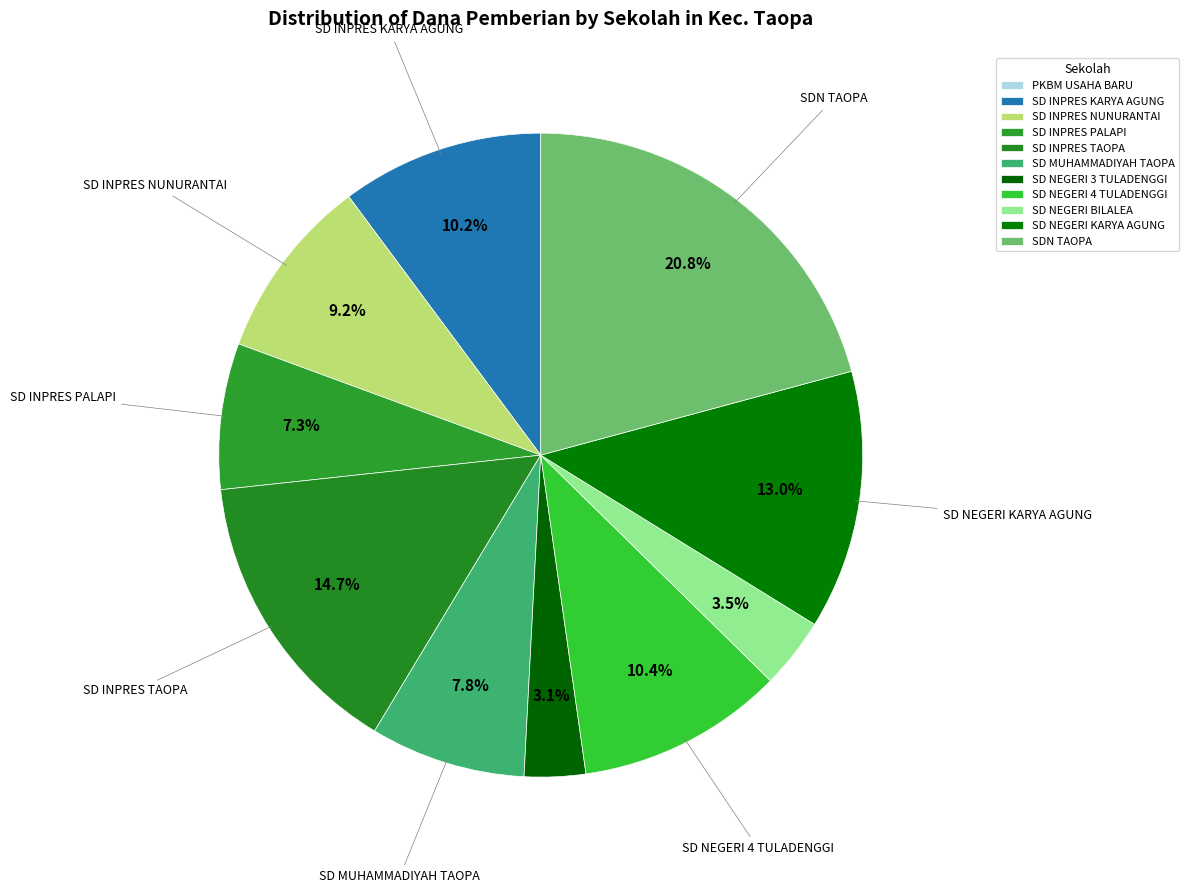

What is the total percentage of SD NEGERI BILALEA and SD NEGERI KARYA AGUNG?

16.5%